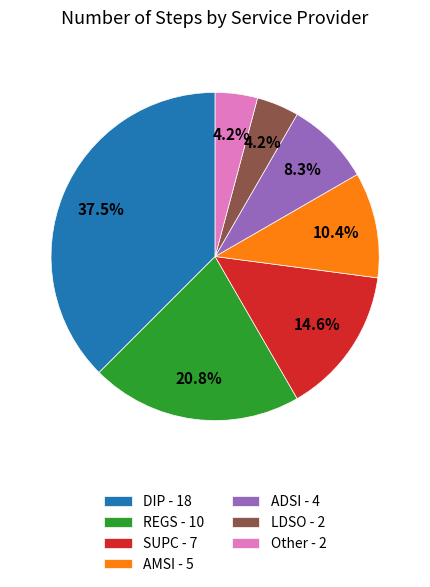

Is there any slice that represents more than half of the pie?

No